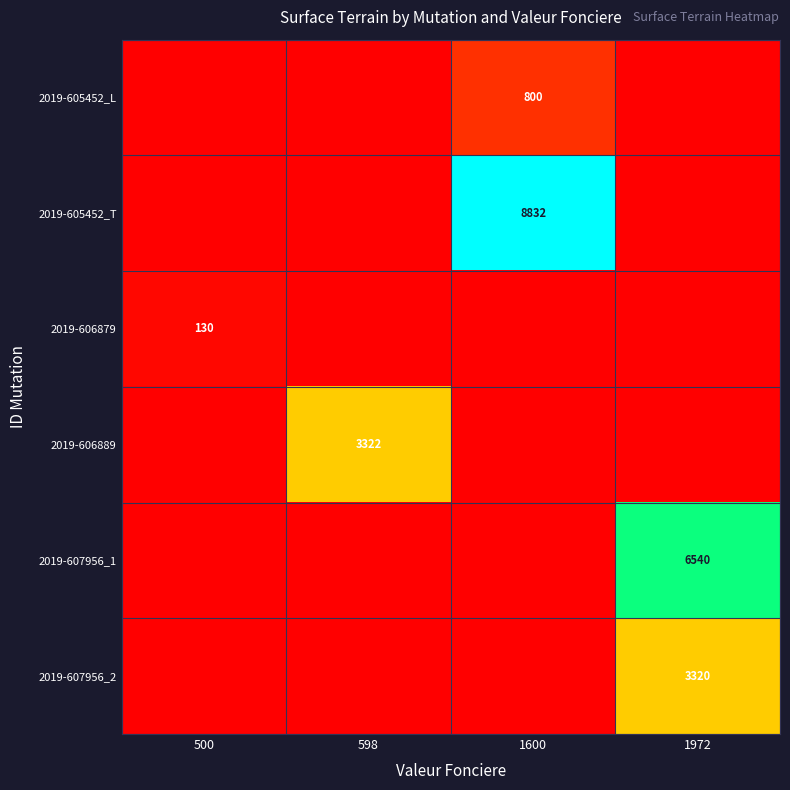

True or false: 2019-605452_L has a value of 800 at 1600.

True